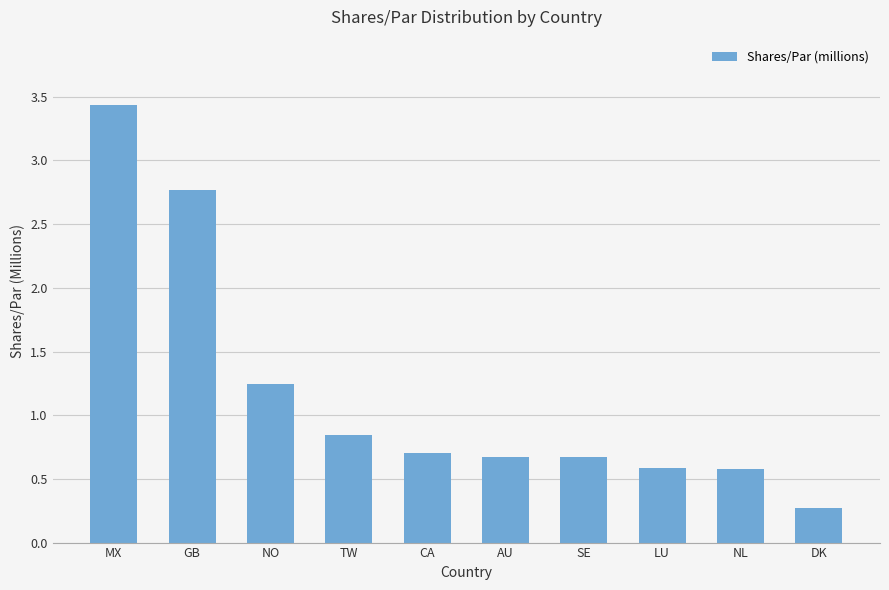

Where is the data nearest to the value 1?

TW